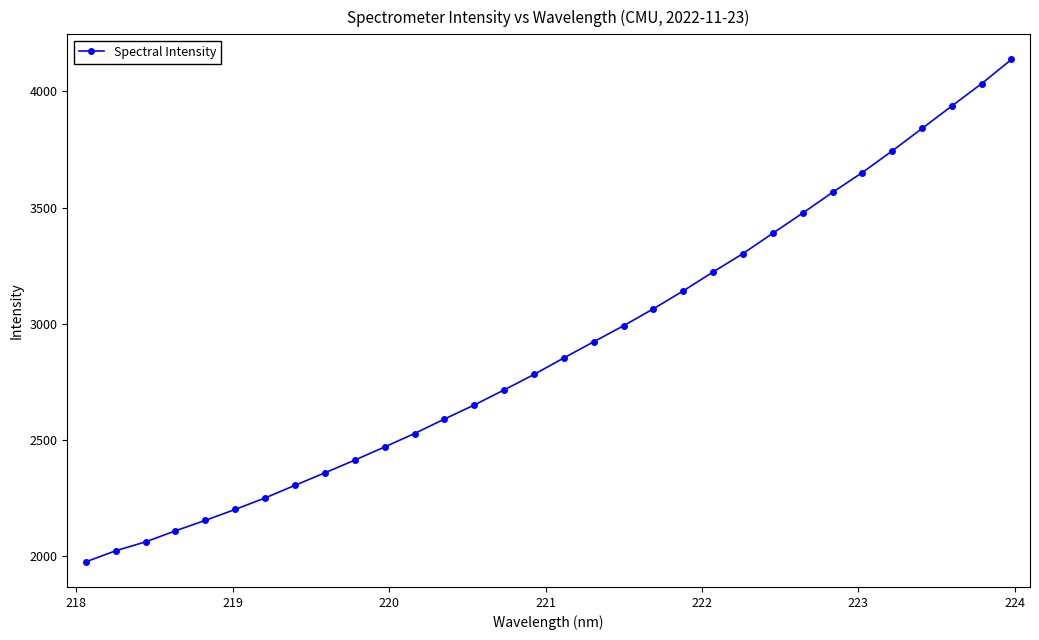

What is the average value?

2901.5